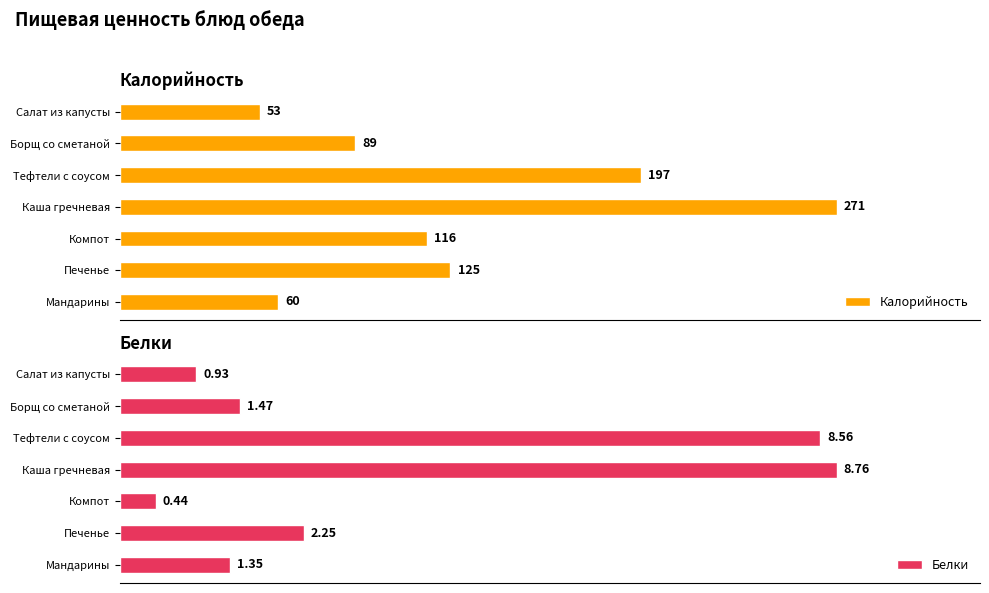

What is the value of the Белки bar at the 2nd from the left?

1.5